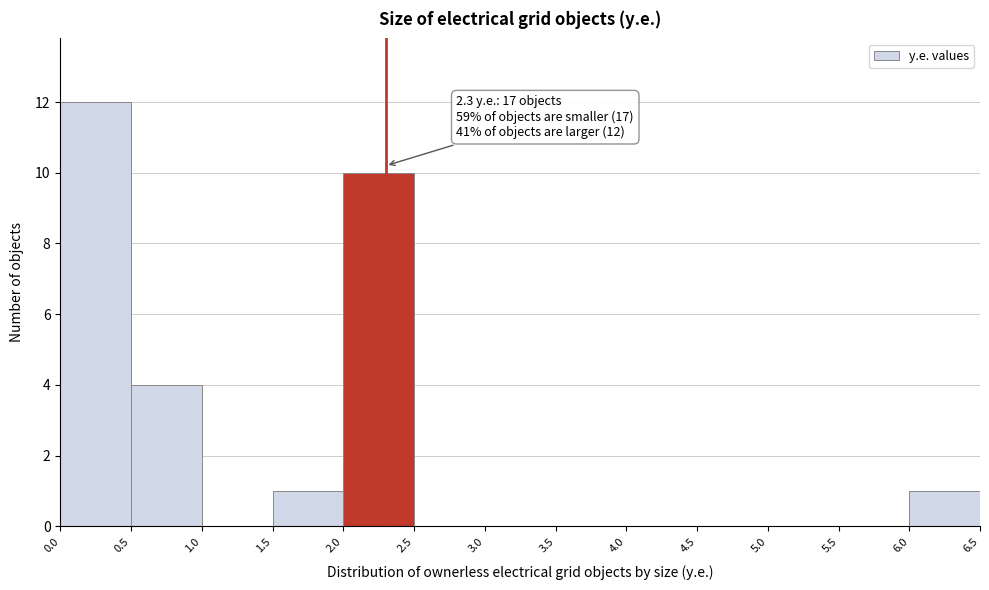

Which range on the x-axis has the tallest bar?

0.0 to 0.5